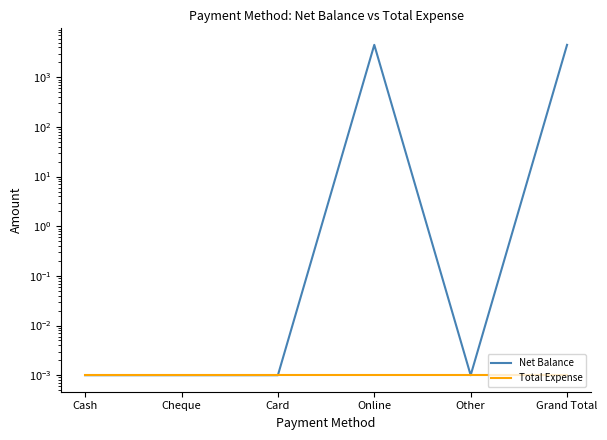

At how many categories does at least one series exceed 2187?

2